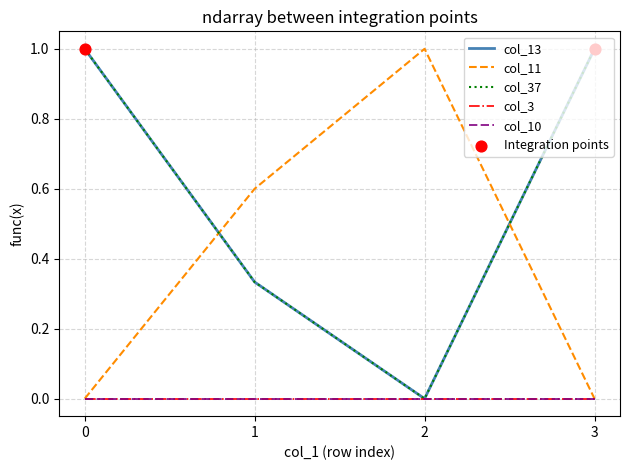

Which series has the largest total across all categories?

col_13